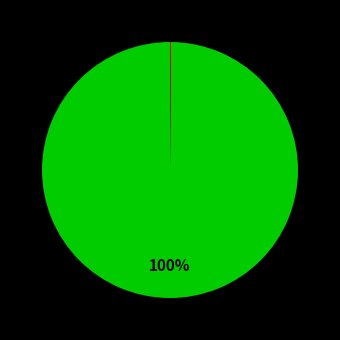

To the nearest percent, what is the difference between the largest and smallest slice percentages?

100%